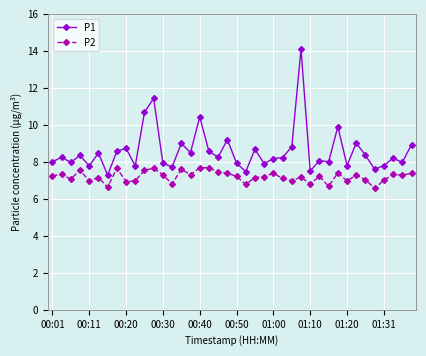

What is the value of the P2 point at the 33rd from the left?

7.0